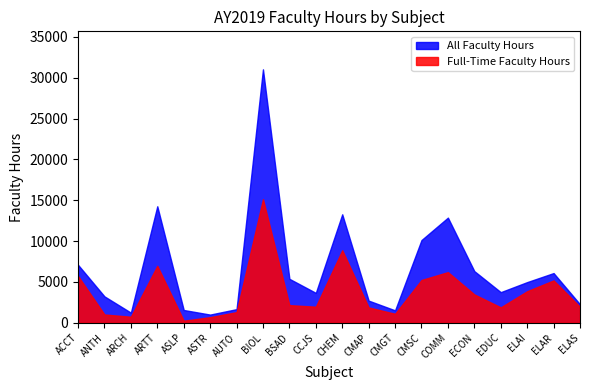

At which category is the sum across all series the highest?

BIOL